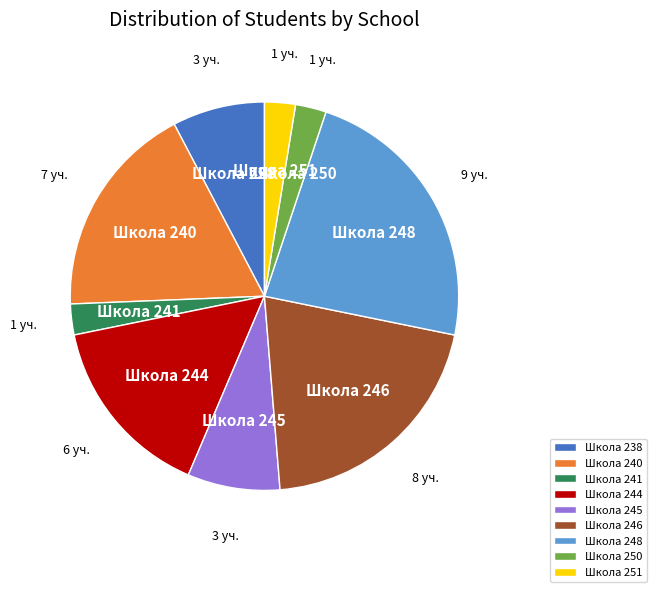

Combined, do Школа 248 and Школа 245 account for over 50%?

No